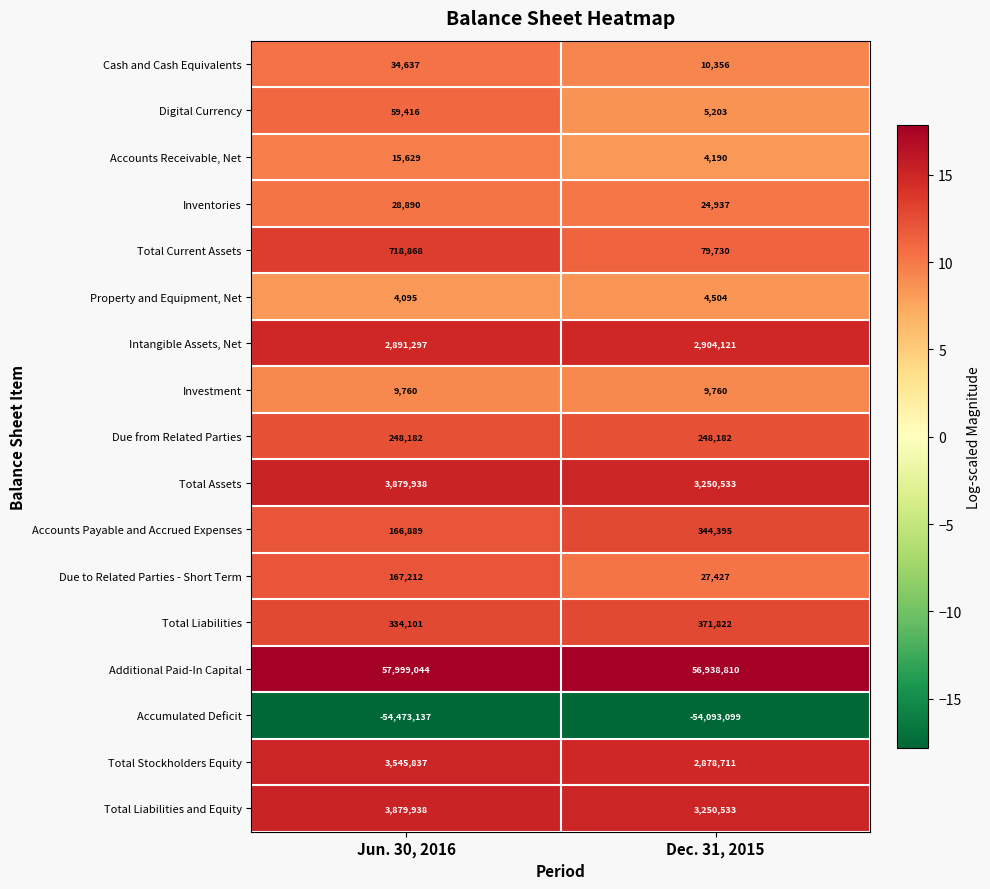

Which series has the largest range (max minus min)?

Additional Paid-In Capital